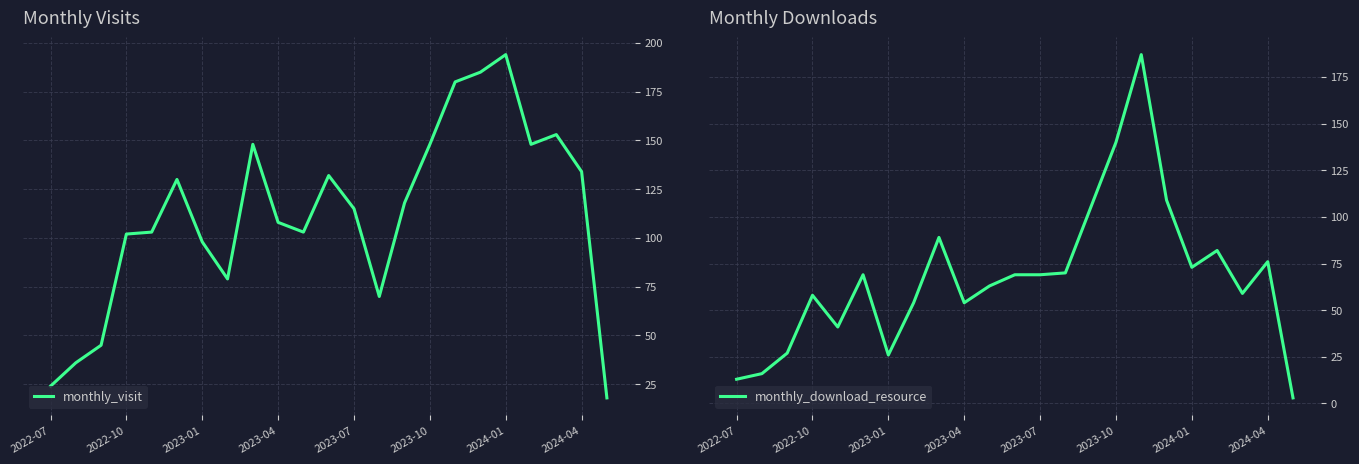

How many times do monthly_download_resource and monthly_visit cross each other?

2